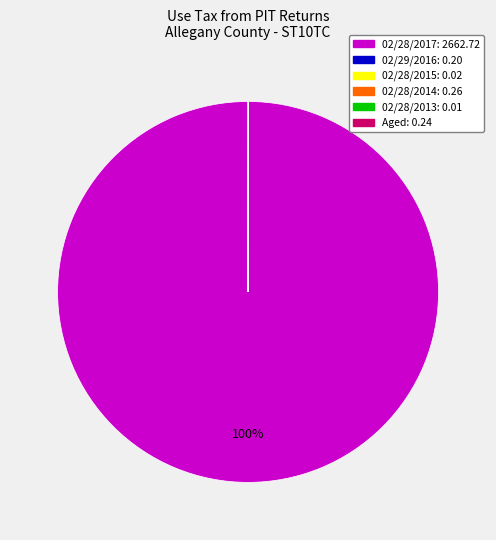

What is the largest slice in the pie chart?

02/28/2017